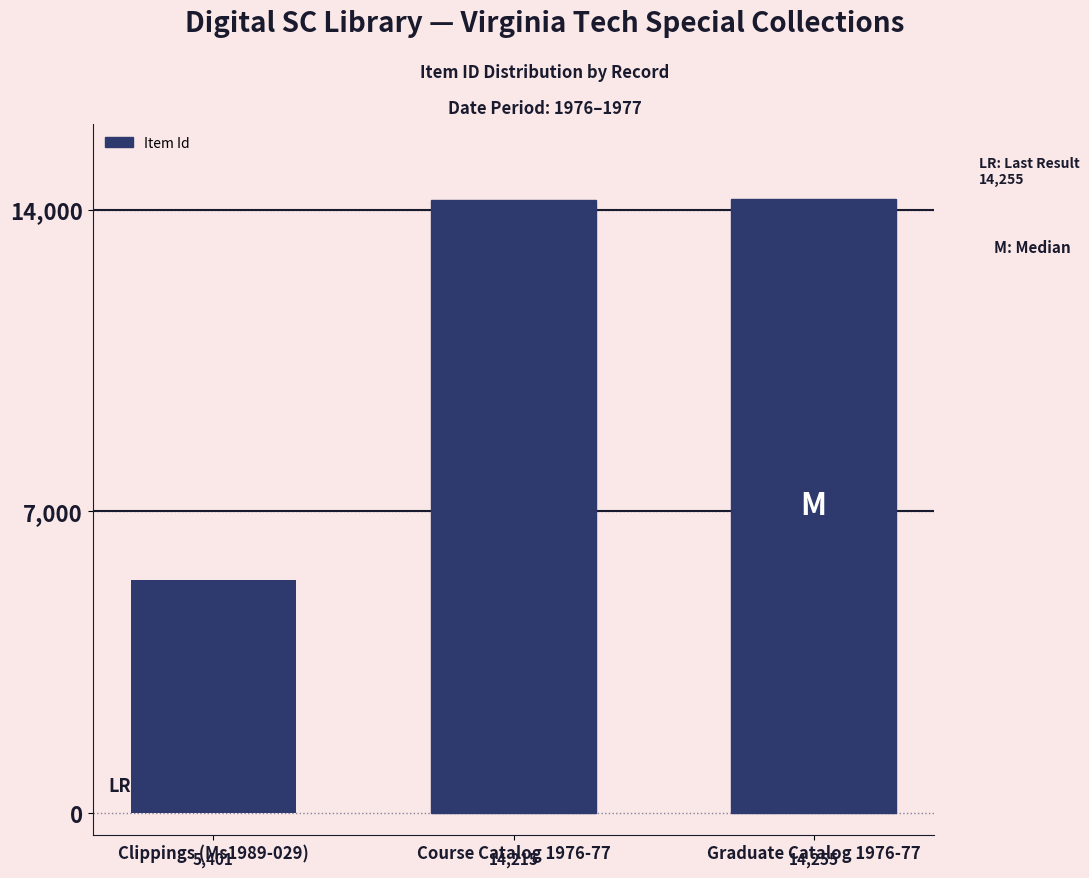

What is the average value?

11290